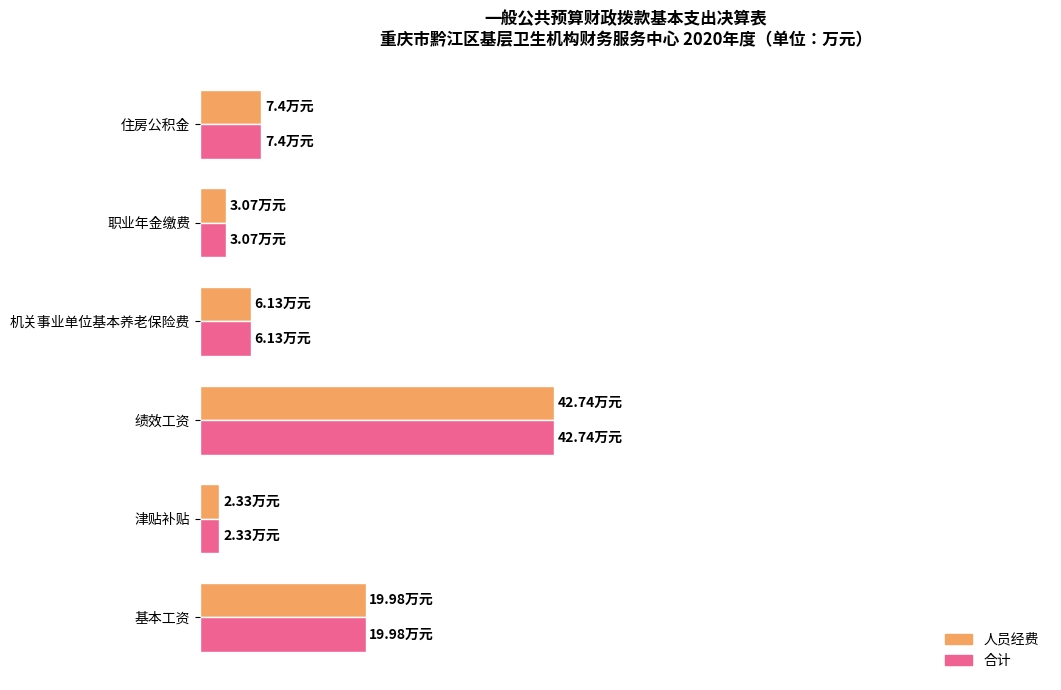

What are all the series names shown in the legend?

人员经费, 合计